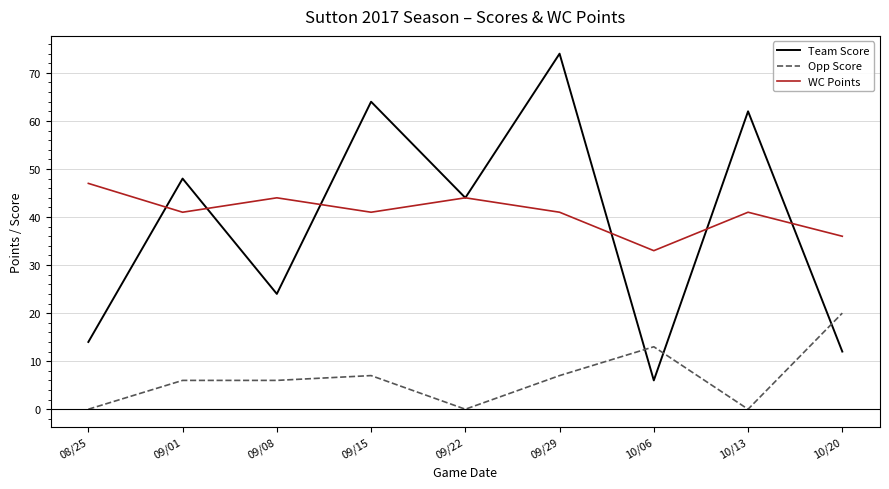

Rank the series by their maximum value, from highest to lowest.

Team Score, WC Points, Opp Score